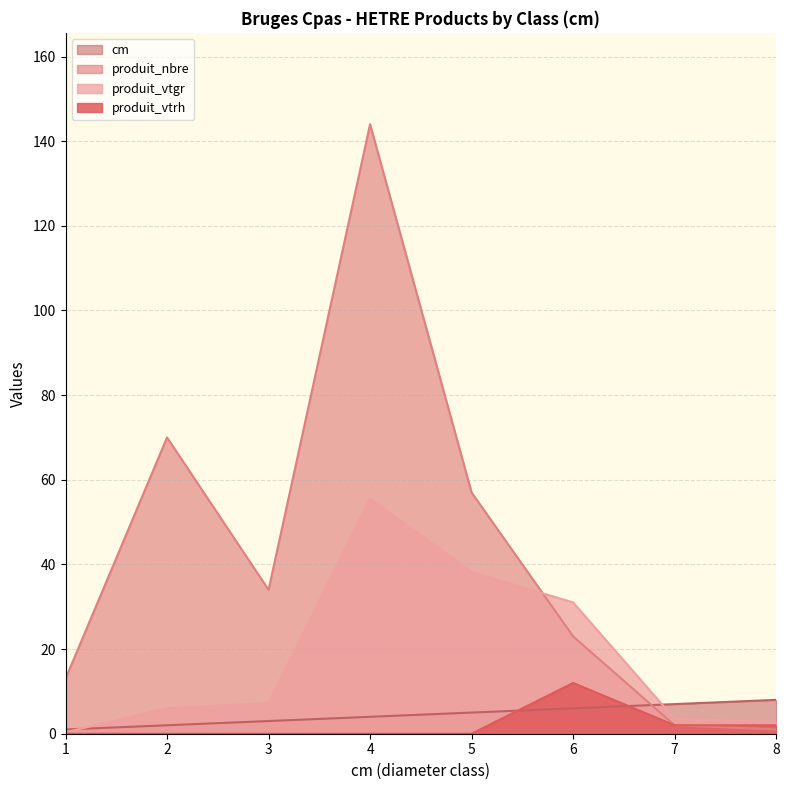

What is the average value of the produit_vtrh series?

2.0